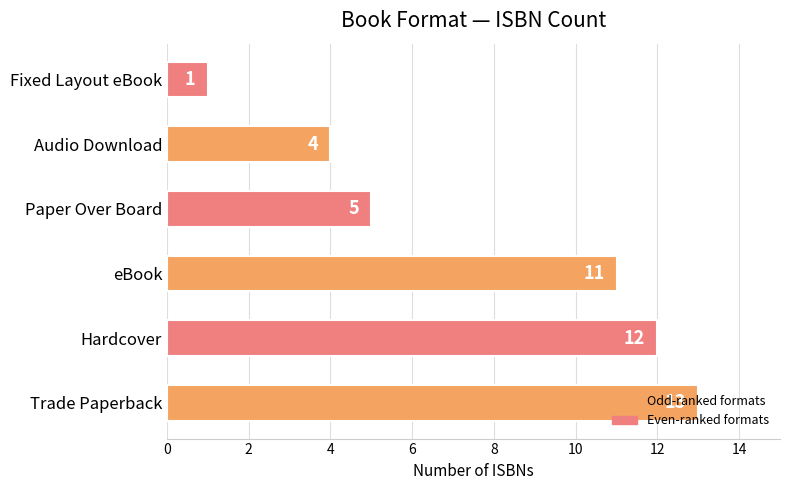

What is the minimum value shown in the chart?

1